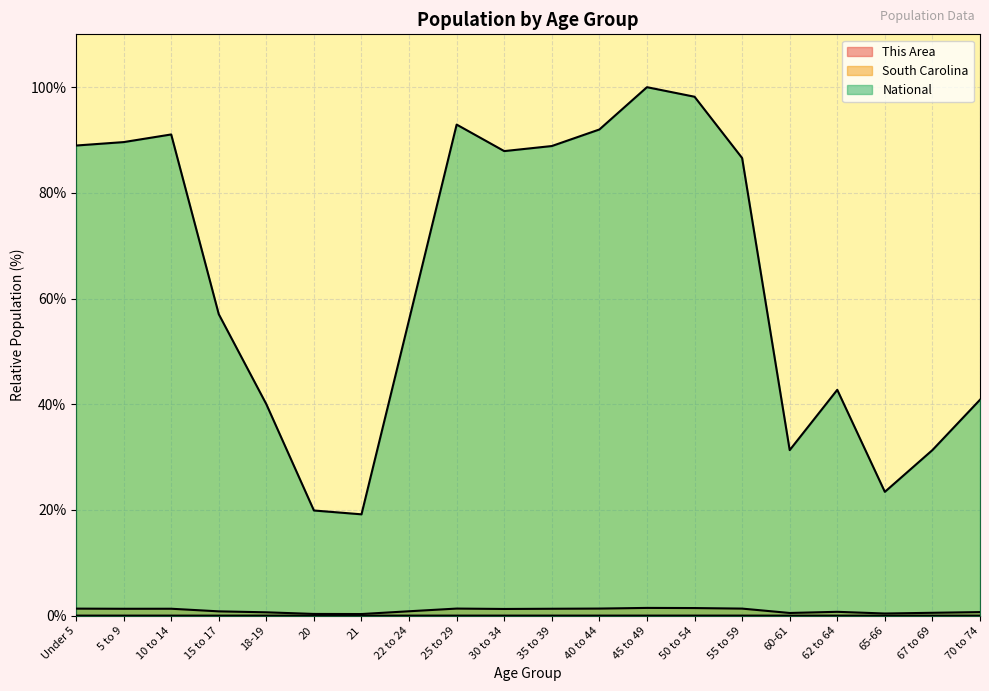

How many interior local valleys does the This Area series have?

6